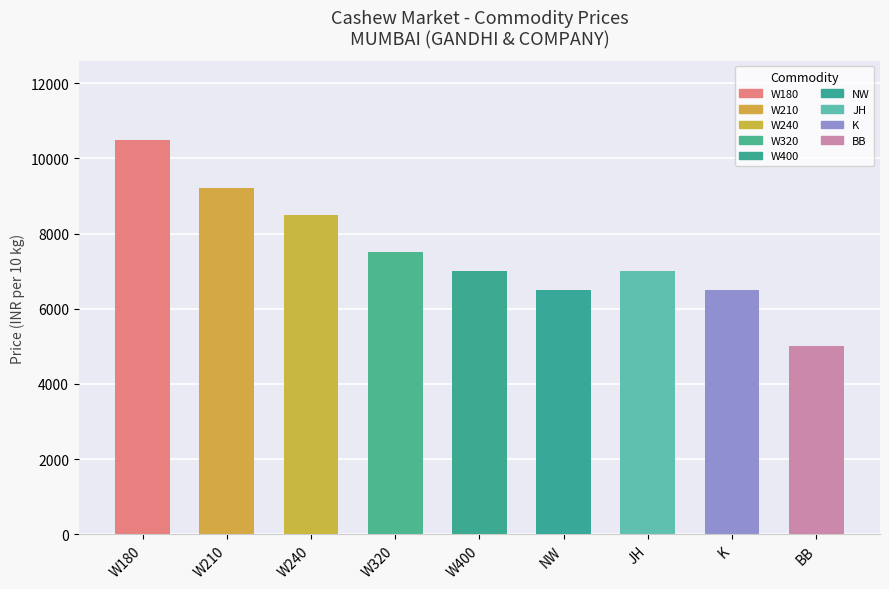

What is the sum of the values at W320 and BB?

12500